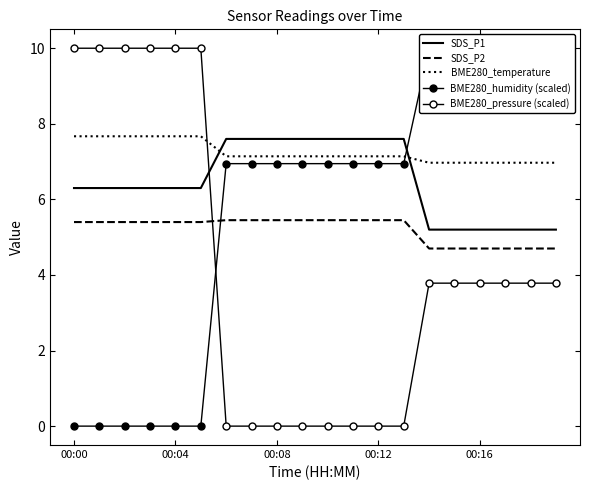

Where is BME280_temperature nearest to the value 7?

14